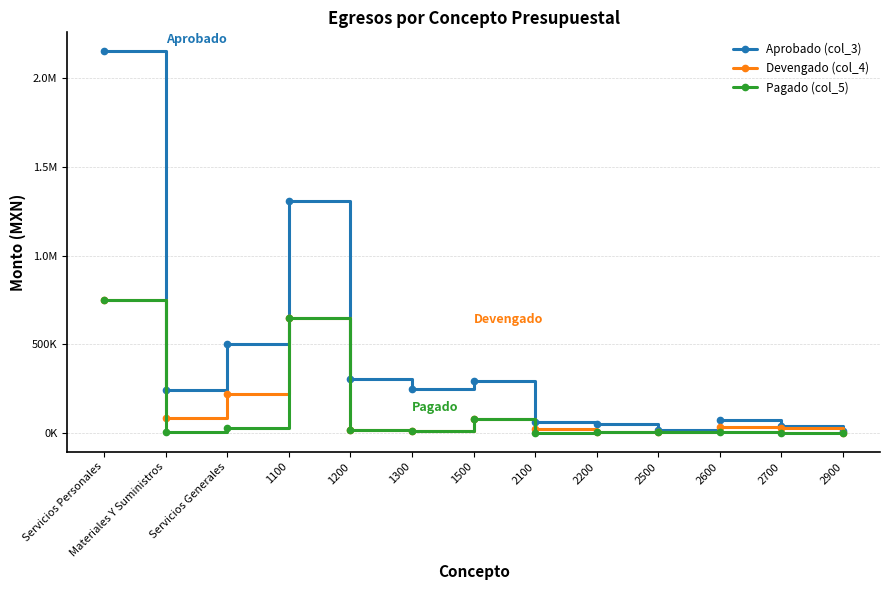

What is the difference between the Aprobado (col_3) values at Servicios Personales and 2500?

2136982.3